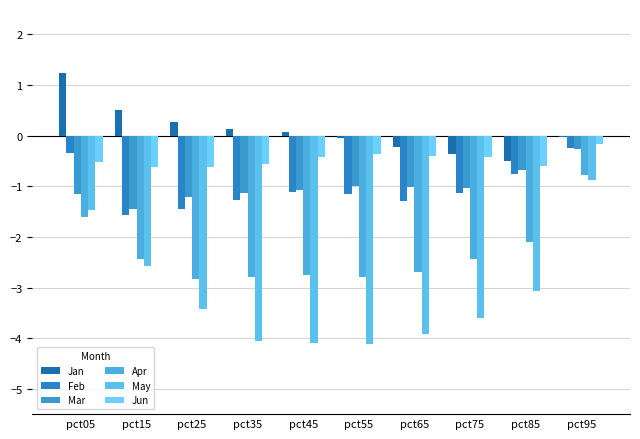

What is the minimum value for May?

-4.1